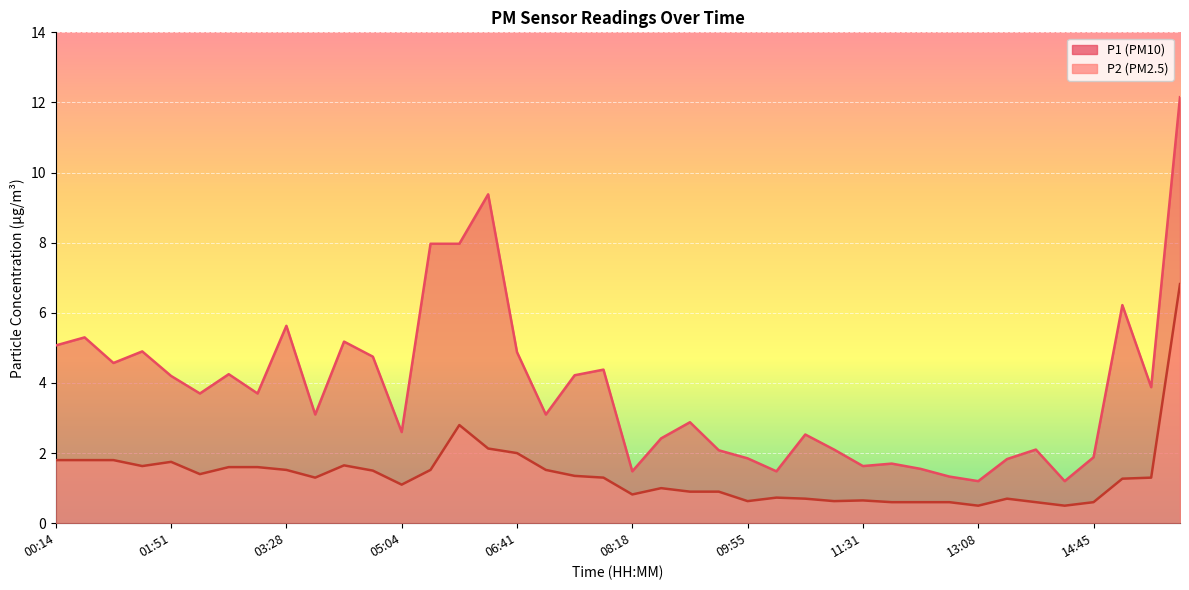

True or false: P1 and P2 intersect in this chart.

False